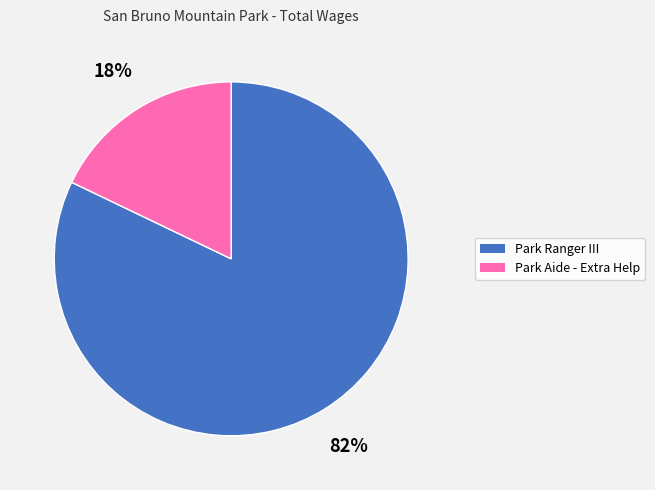

What percentage is the Park Ranger III slice, to the nearest percent?

82%